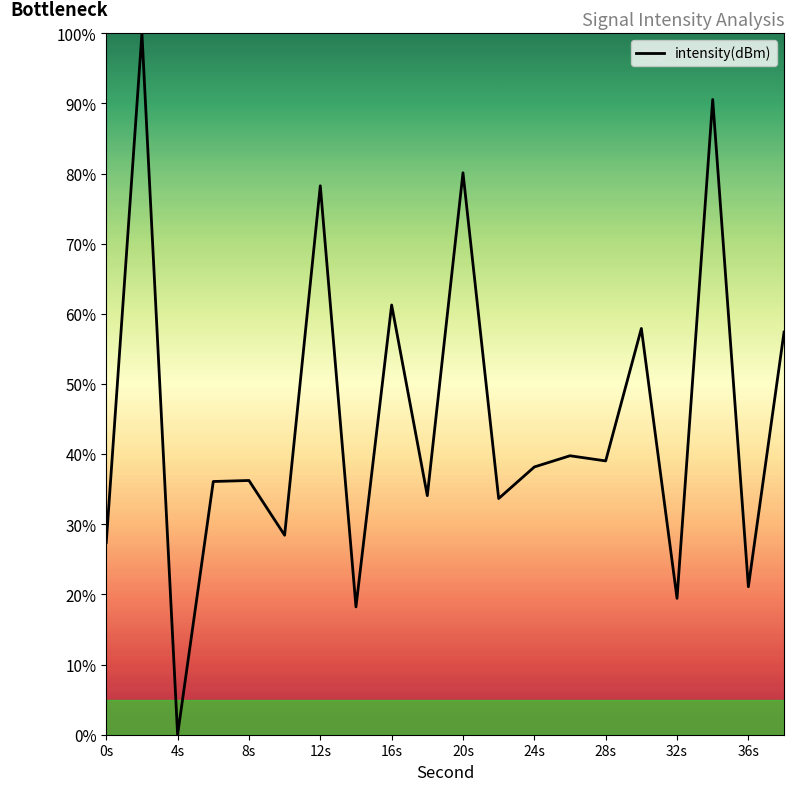

True or false: the data has more than 0 interior local peaks.

True